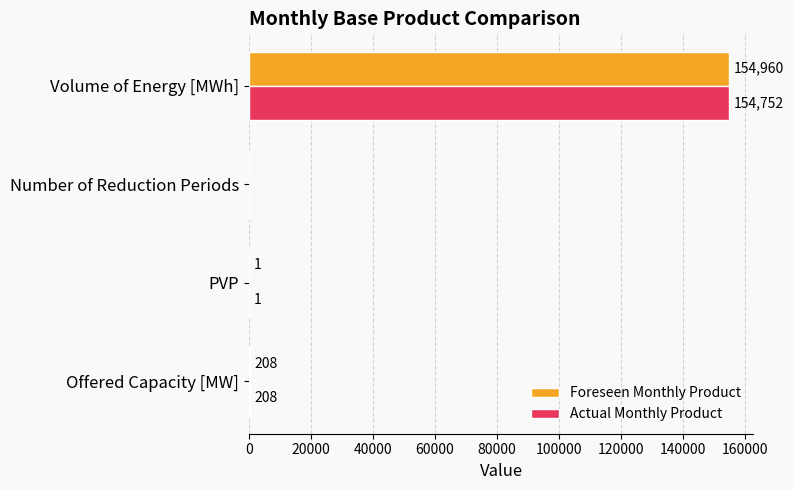

The Foreseen Monthly Product series shows 0 at Number of Reduction Periods. True or false?

True